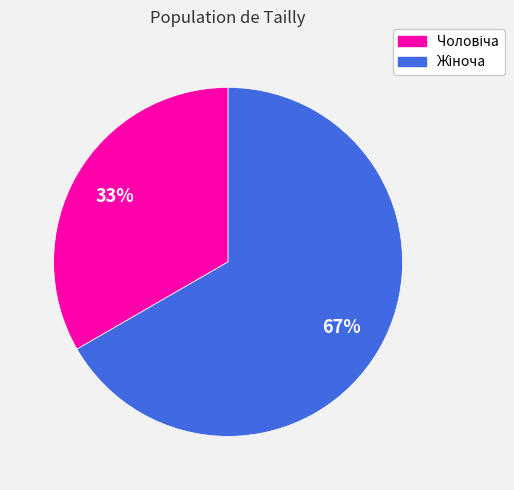

To the nearest percent, what is the average slice percentage?

50%